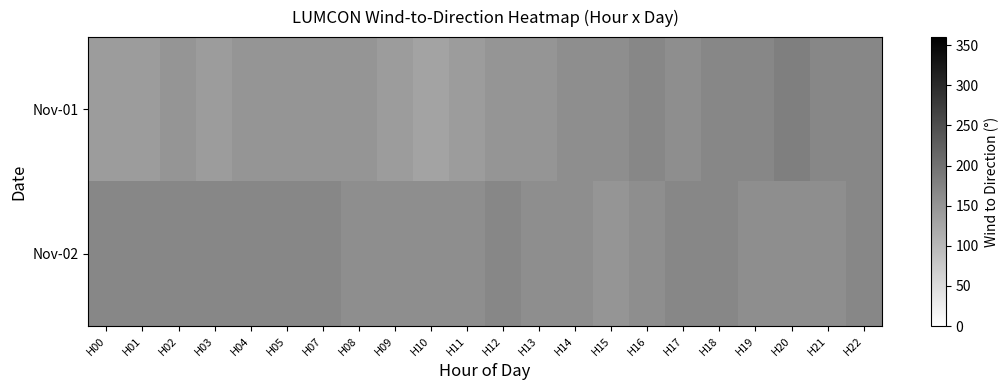

Reading right to left, transcribe all the data shown in this chart.

Nov-01: H22=170	H21=170	H20=180	H19=170	H18=170	H17=160	H16=170	H15=160	H14=160	H13=150	H12=150	H11=140	H10=130	H09=140	H08=150	H07=150	H05=150	H04=150	H03=140	H02=150	H01=140	H00=140
Nov-02: H22=170	H21=160	H20=160	H19=160	H18=170	H17=170	H16=160	H15=150	H14=160	H13=160	H12=170	H11=160	H10=160	H09=160	H08=160	H07=170	H05=170	H04=170	H03=170	H02=170	H01=170	H00=170